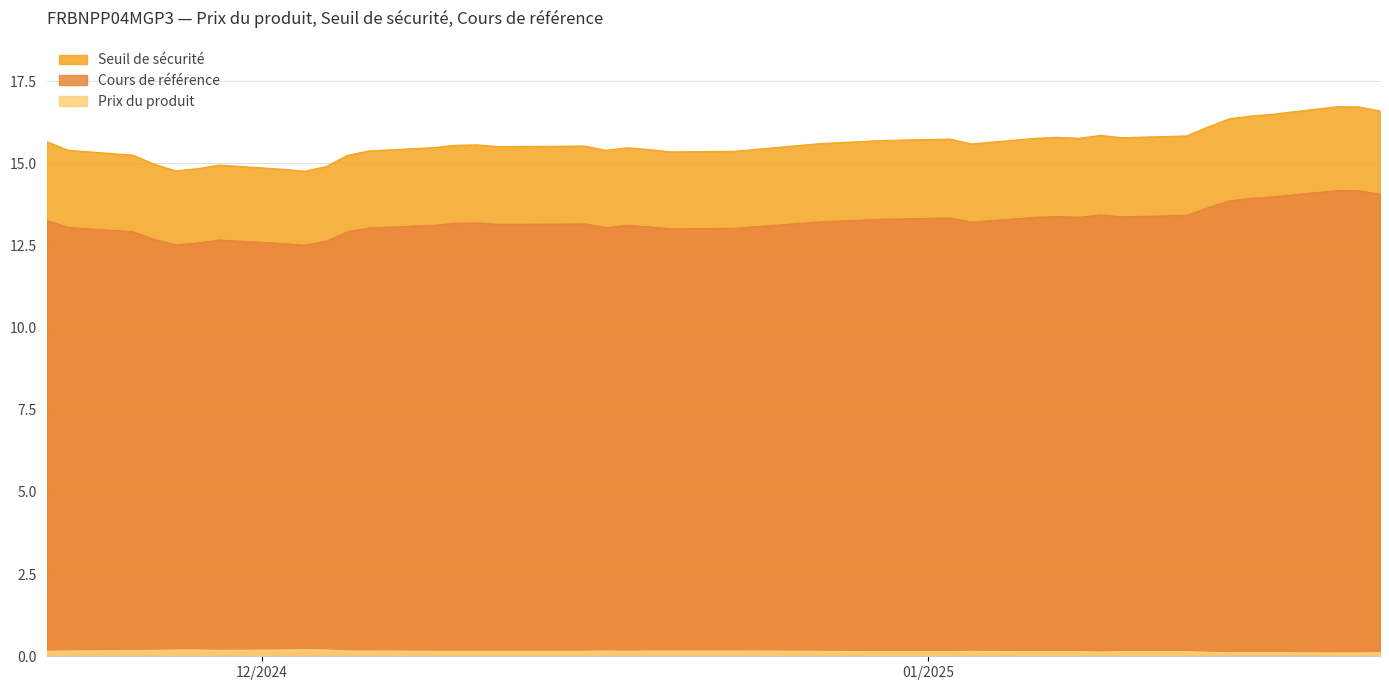

Does the chart display data point markers on the line(s)?

No